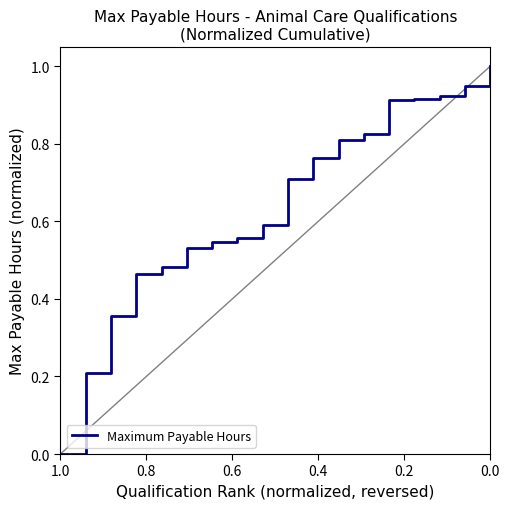

How many values exceed 0?

17